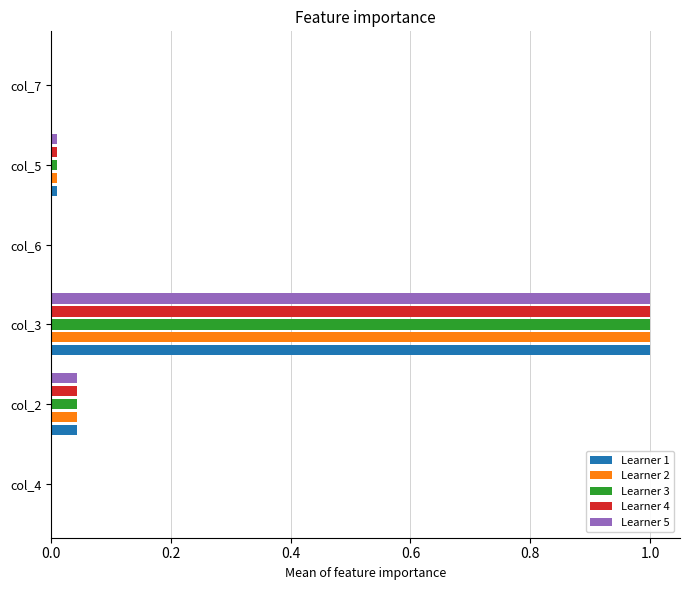

At which category is the sum across all series the highest?

col_3